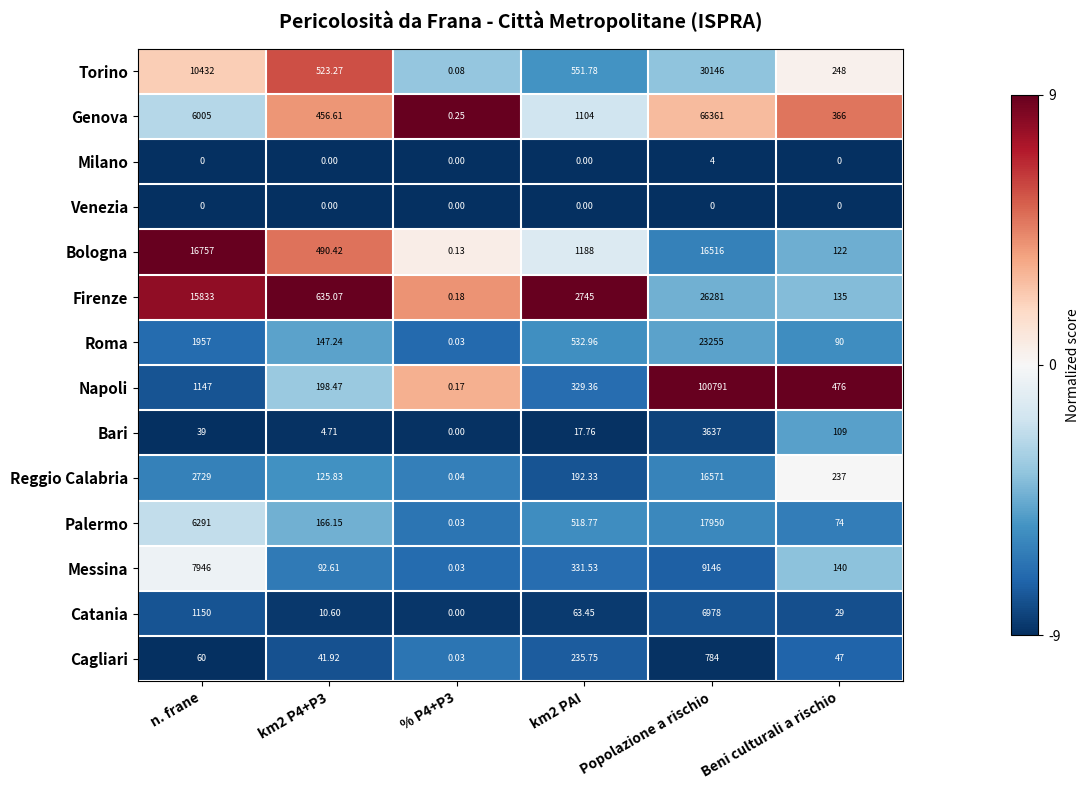

At which label does Torino first exceed 551?

n. frane